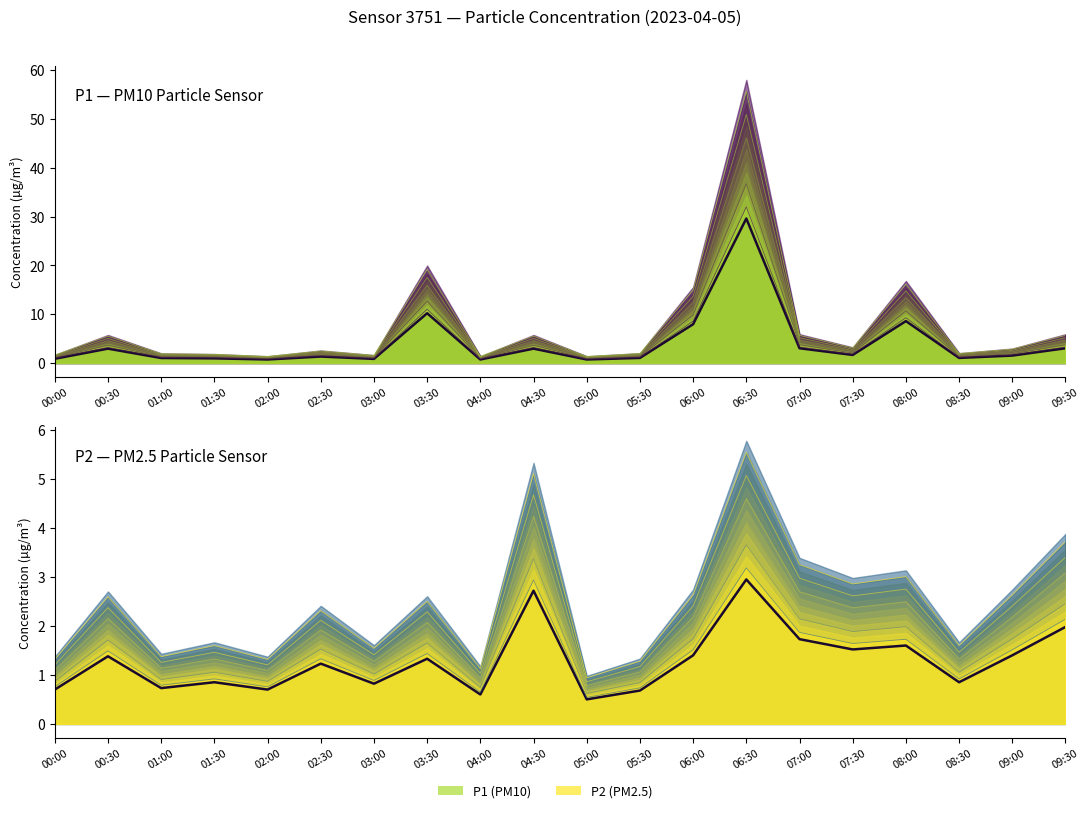

Which series has the largest range (max minus min)?

P1